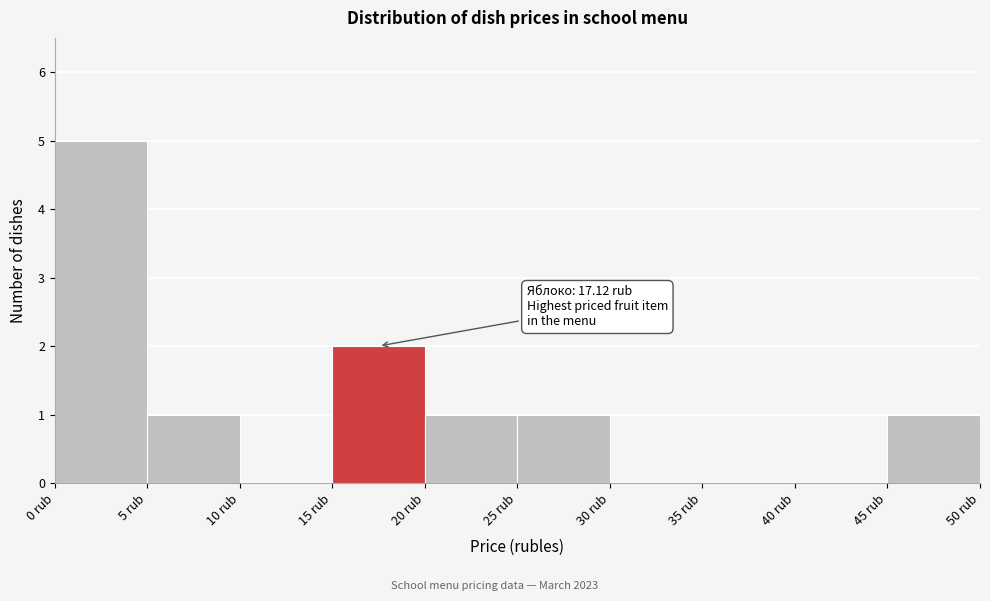

Over which range of the x-axis is the bar tallest?

0 to 5